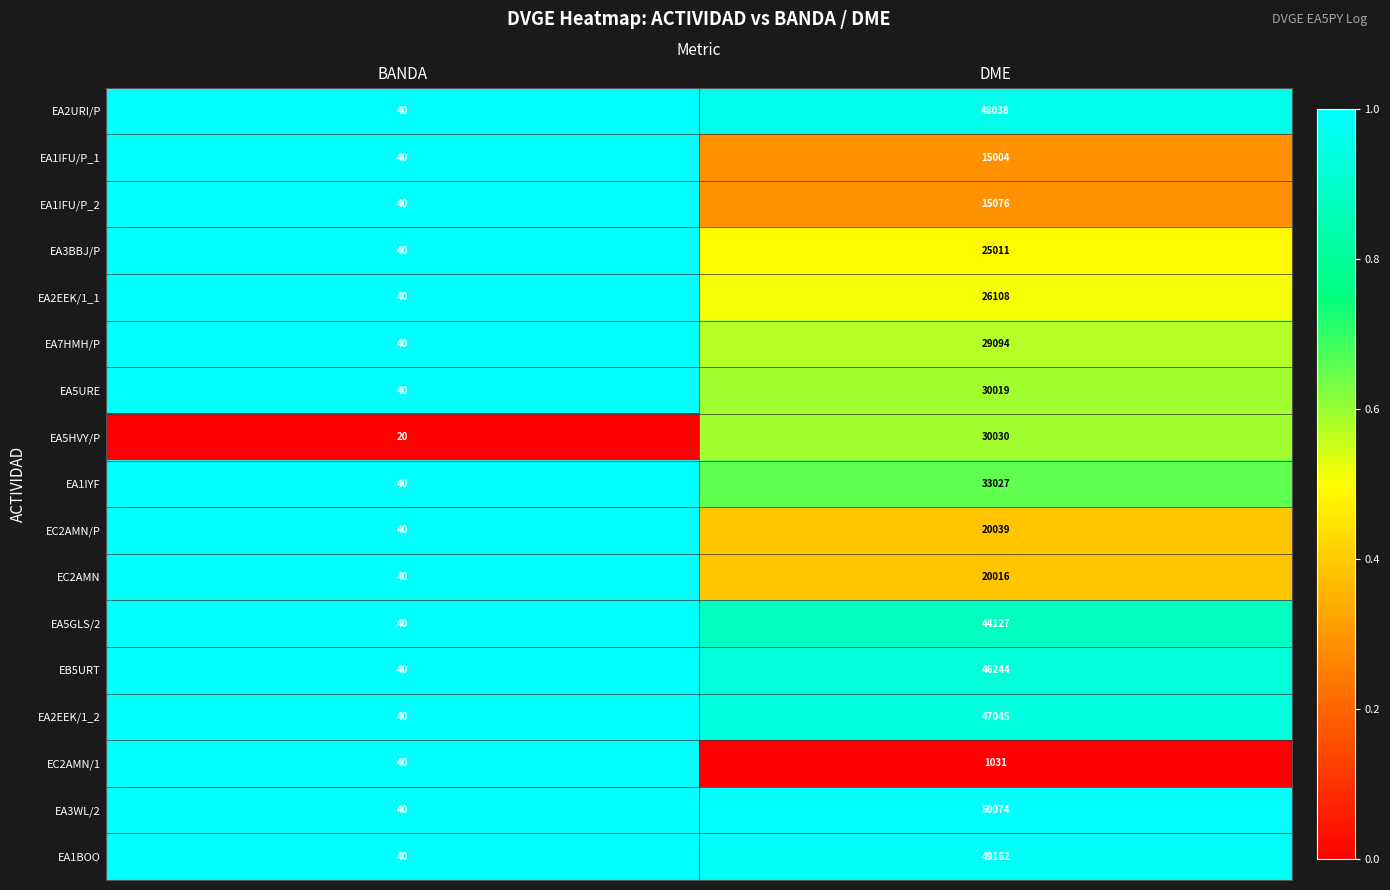

What is the lowest value of the EC2AMN series?

40